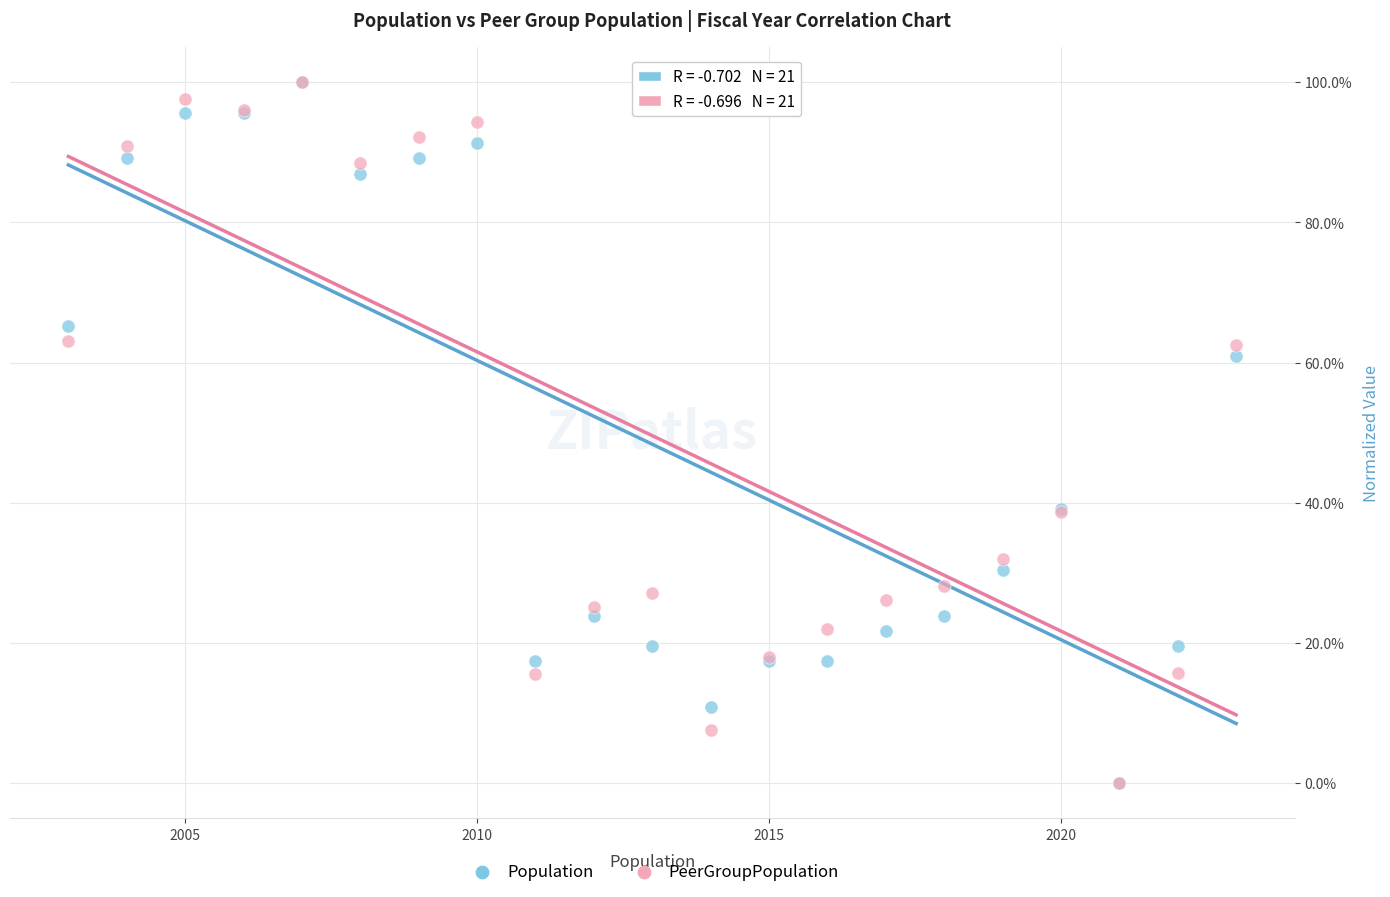

What are all the series names shown in the legend?

Population, PeerGroupPopulation